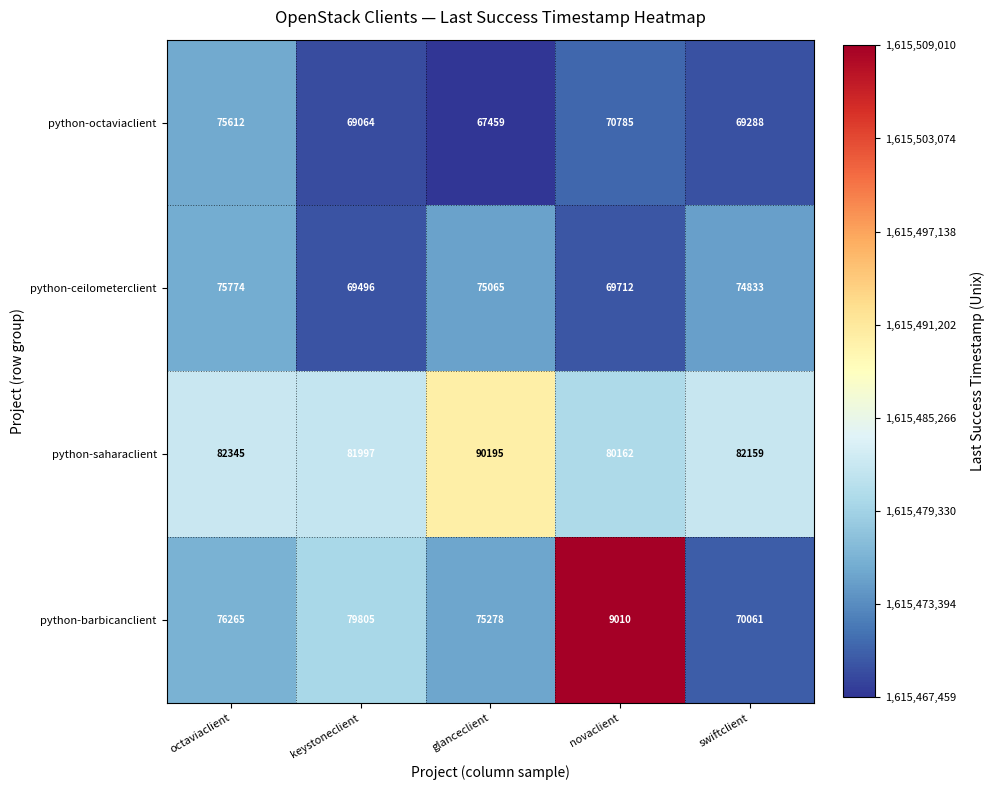

Which series has the largest total across all categories?

python-saharaclient